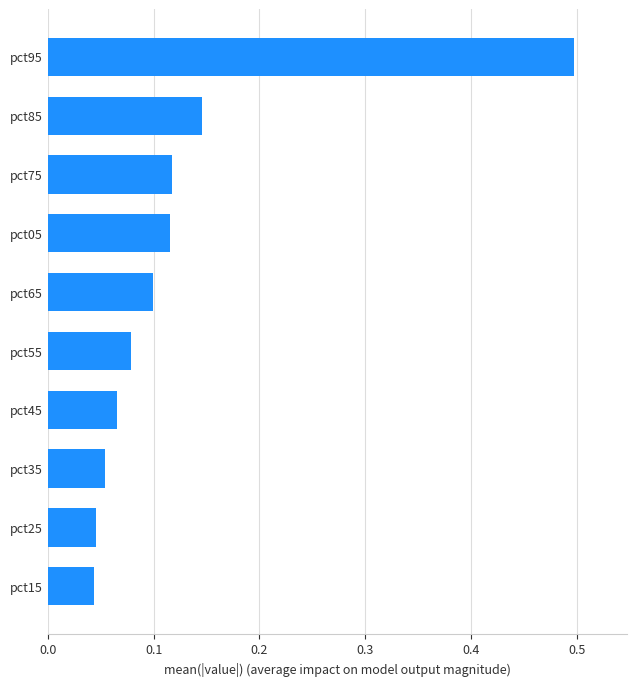

What is the sum of the values at pct25 and pct95?

0.5